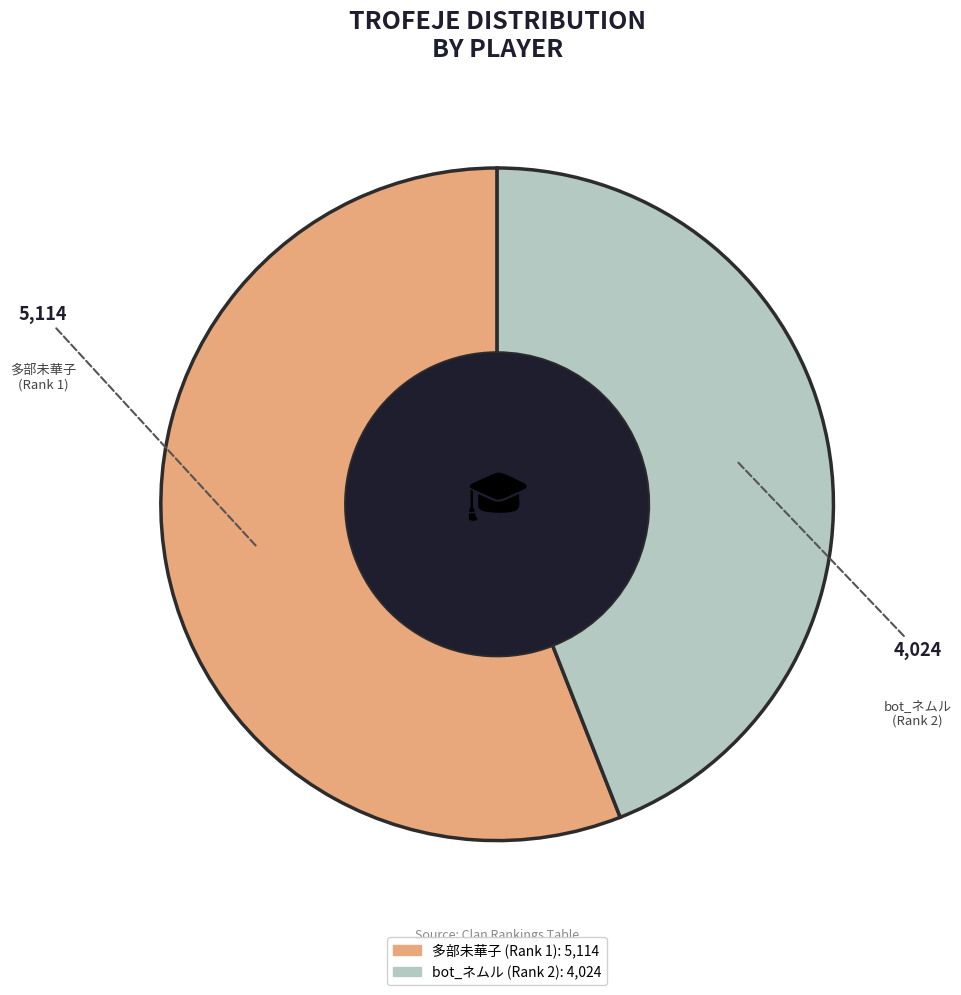

How many slices are in this pie chart?

2